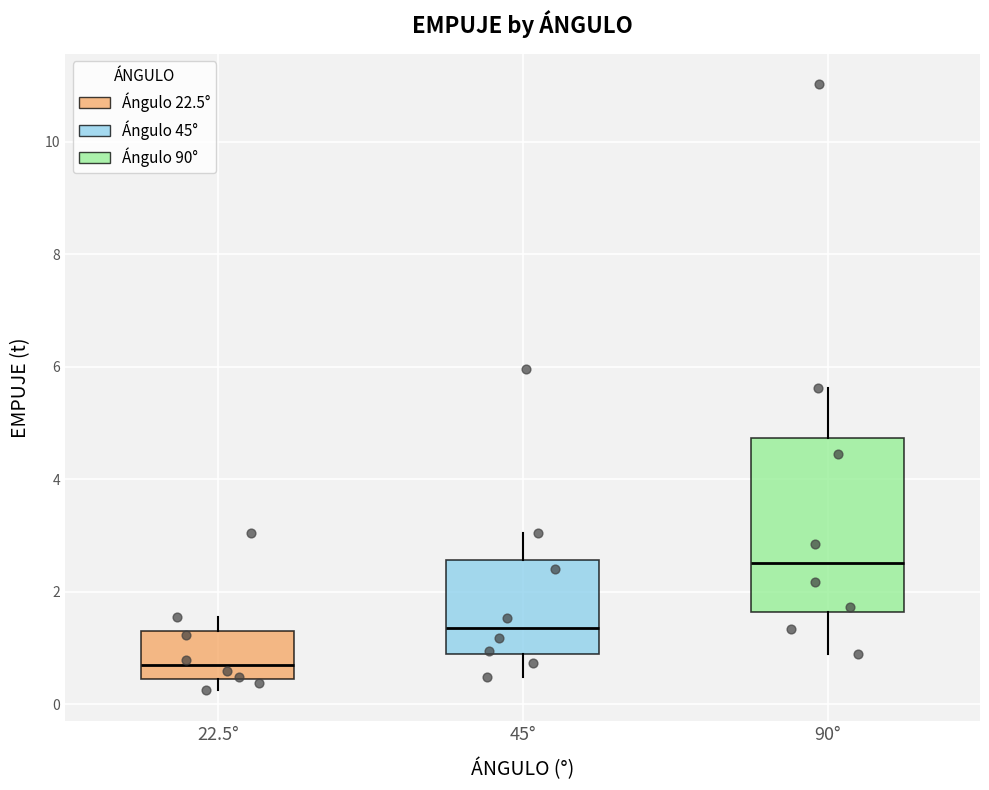

Reading left to right, read every box against the y-axis: the position of its median line, the range the box covers, and the ends of its whiskers. The values are not printed on the chart, so give them approximately, as read against the axis.

22.5°: median 0.6, box 0.4 to 1.4, whiskers 0.2 to 1.6
45°: median 1.4, box 0.8 to 2.6, whiskers 0.4 to 3.0
90°: median 2.6, box 1.6 to 4.8, whiskers 0.8 to 5.6